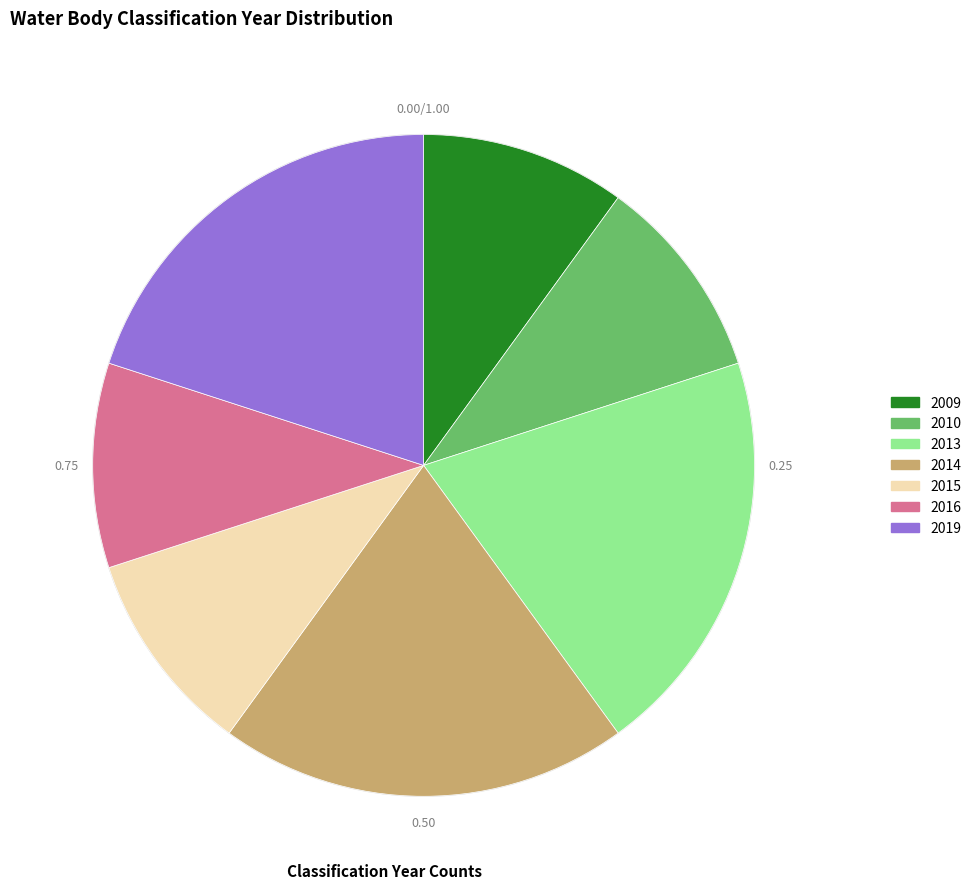

The 2010 slice represents 10% of the pie. True or false?

True